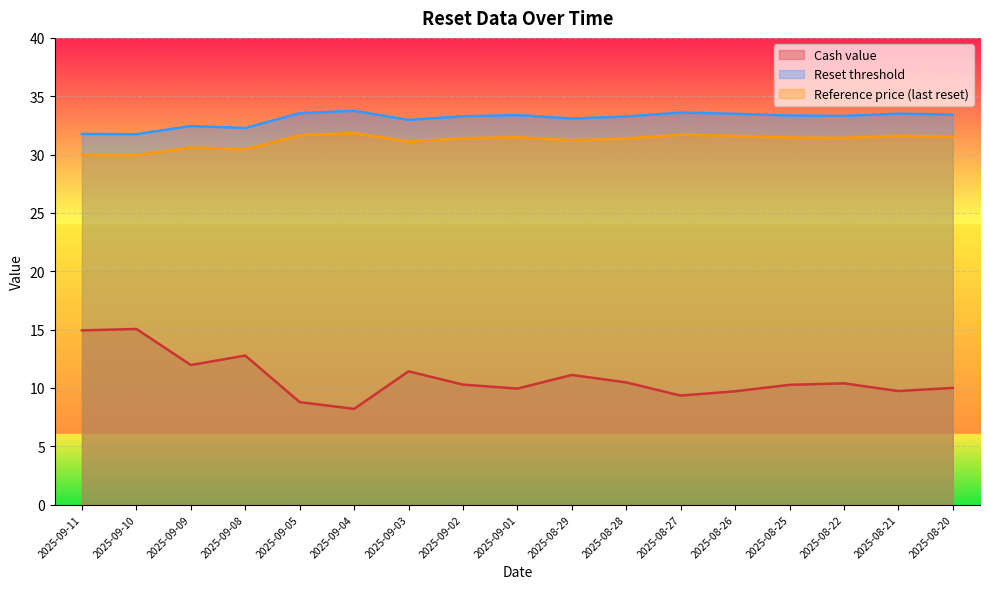

What are all the series names shown in the legend?

Cash value, Reset threshold, Reference price (last reset)